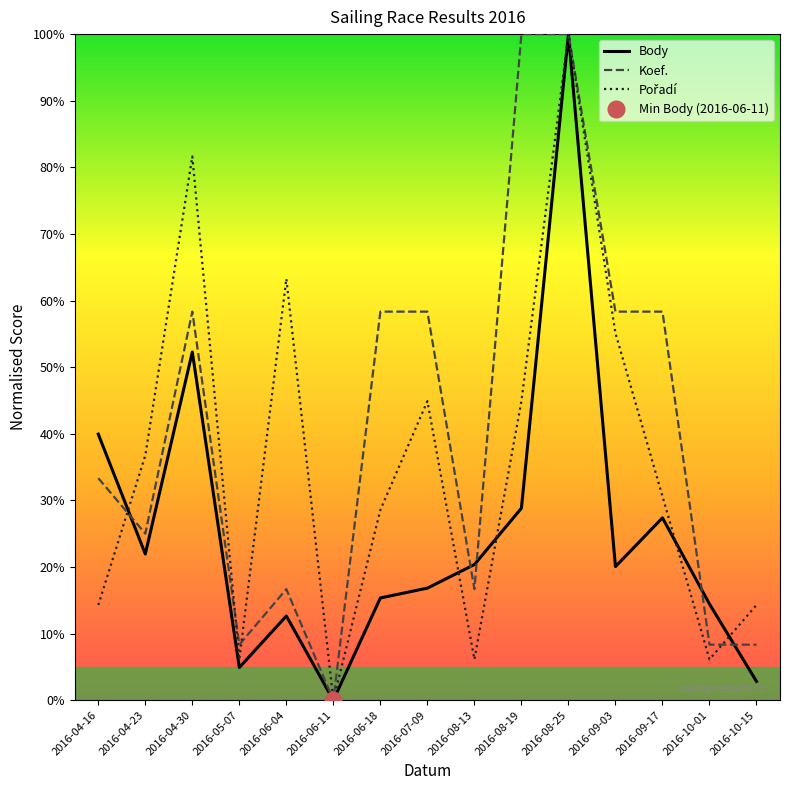

What is the sum of all Pořadí values?

532.7